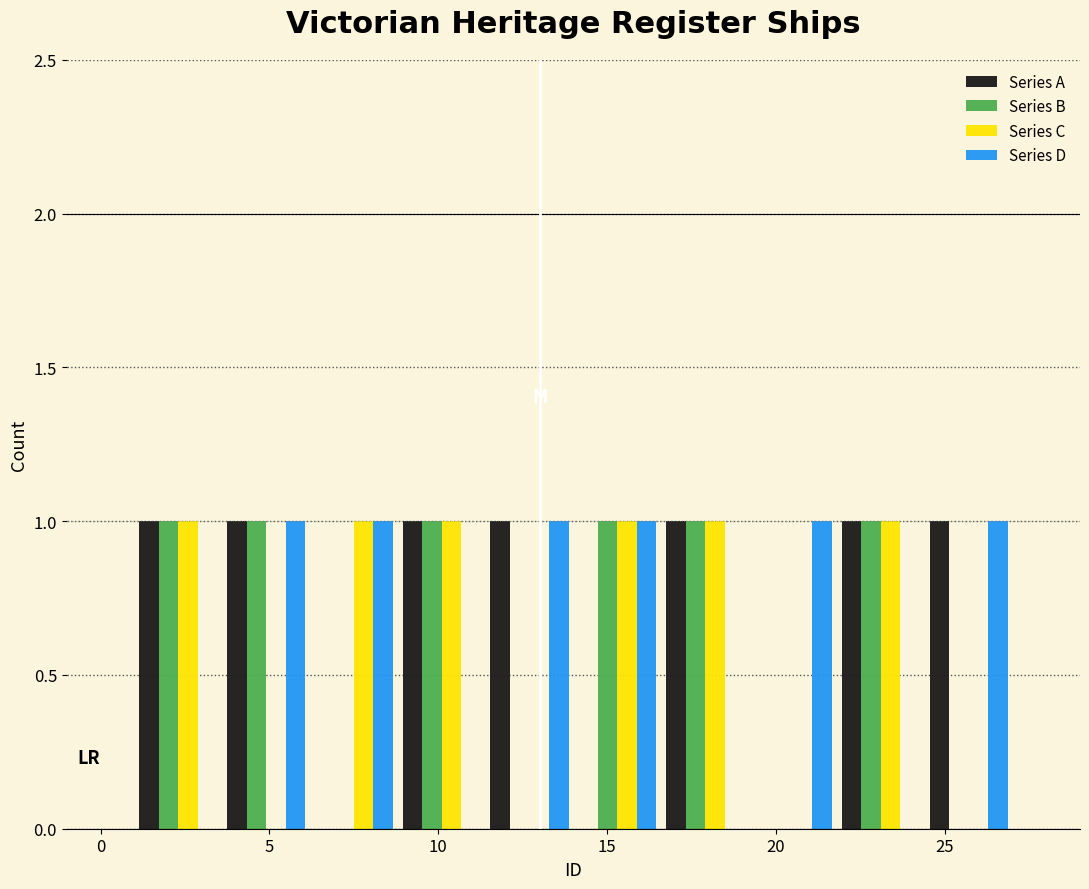

What is the height of the Series C bar covering 6.2 to 8.8 on the x-axis? Neither the bar edges nor the heights are printed on the chart, so give them approximately, as read against the axes.

1